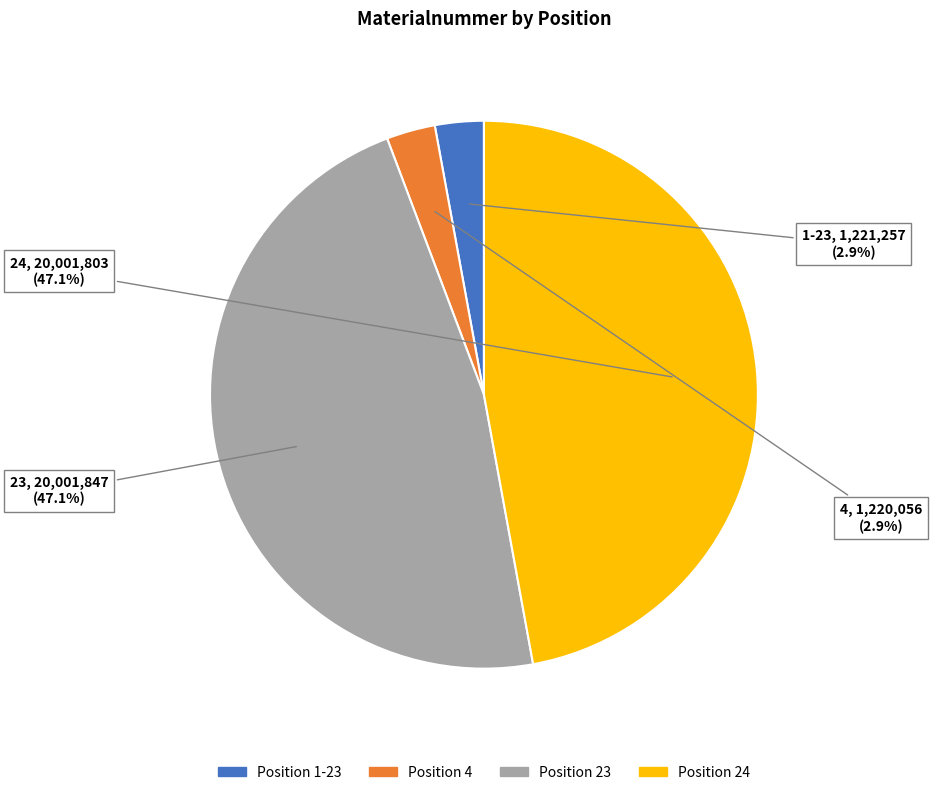

What is the ratio of the value at Position 1-23 to the value at Position 4?

1.0